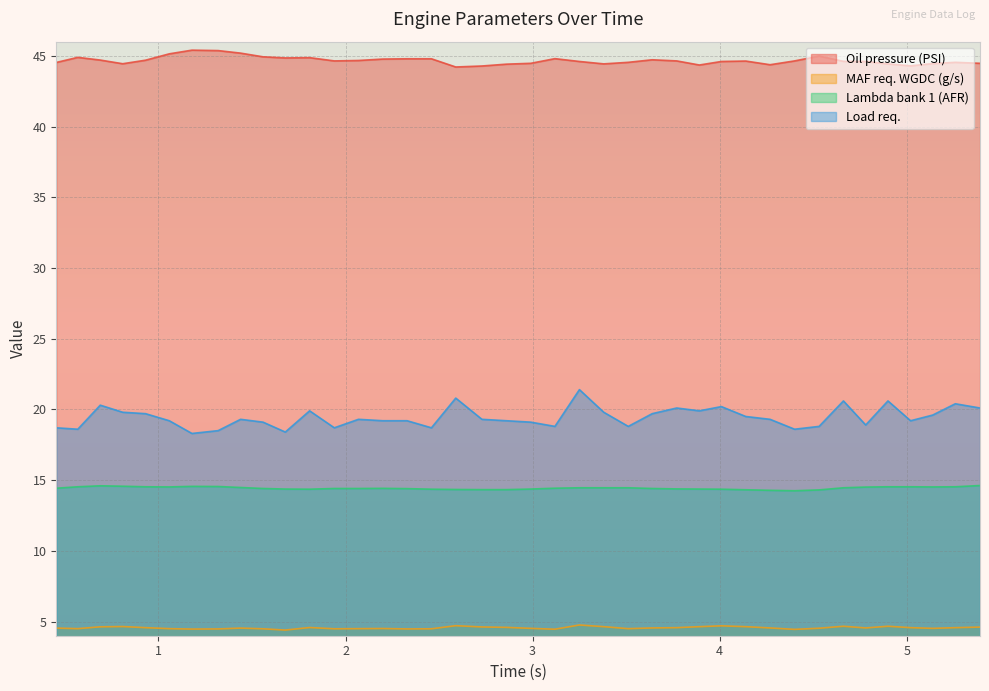

What is the minimum value shown in the chart?

4.4